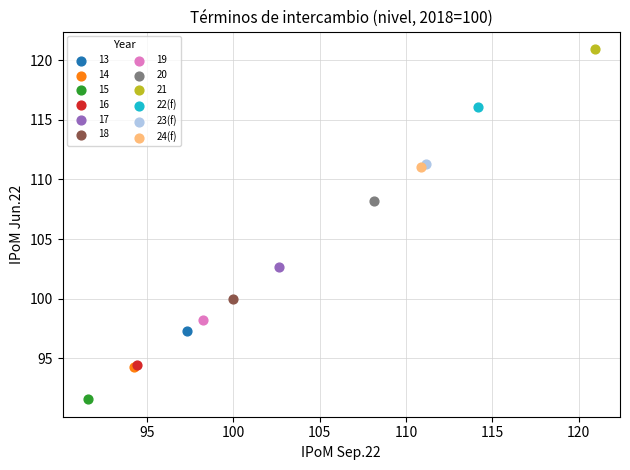

Which series contains the lowest Y value?

15